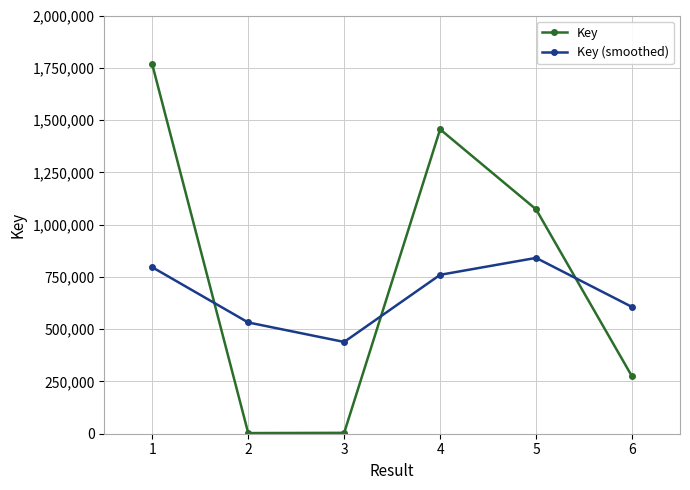

At which category does Key reach its first local peak?

4